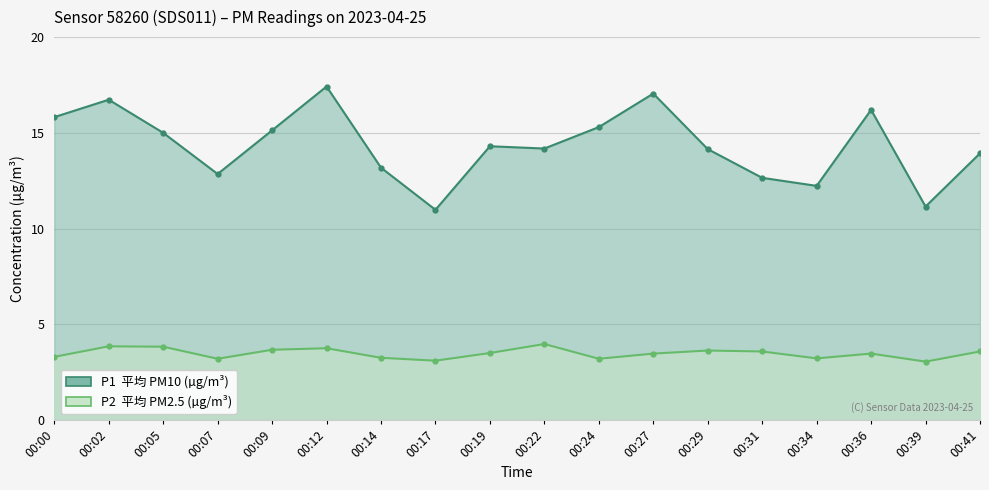

What are all the series names shown in the legend?

P1, P2